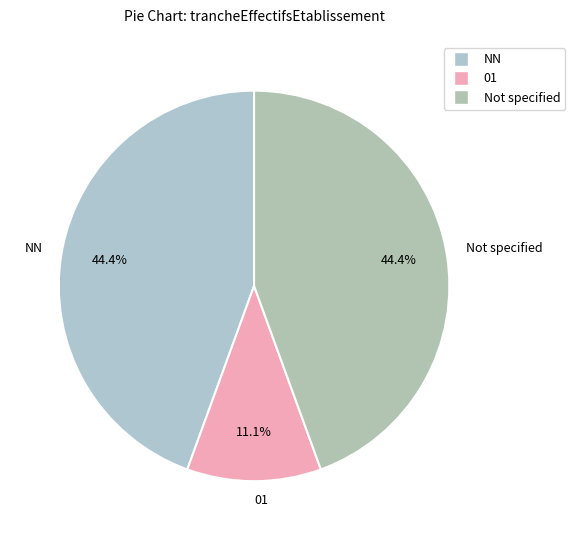

What is the ratio of the value at Not specified to the value at 01?

4.0